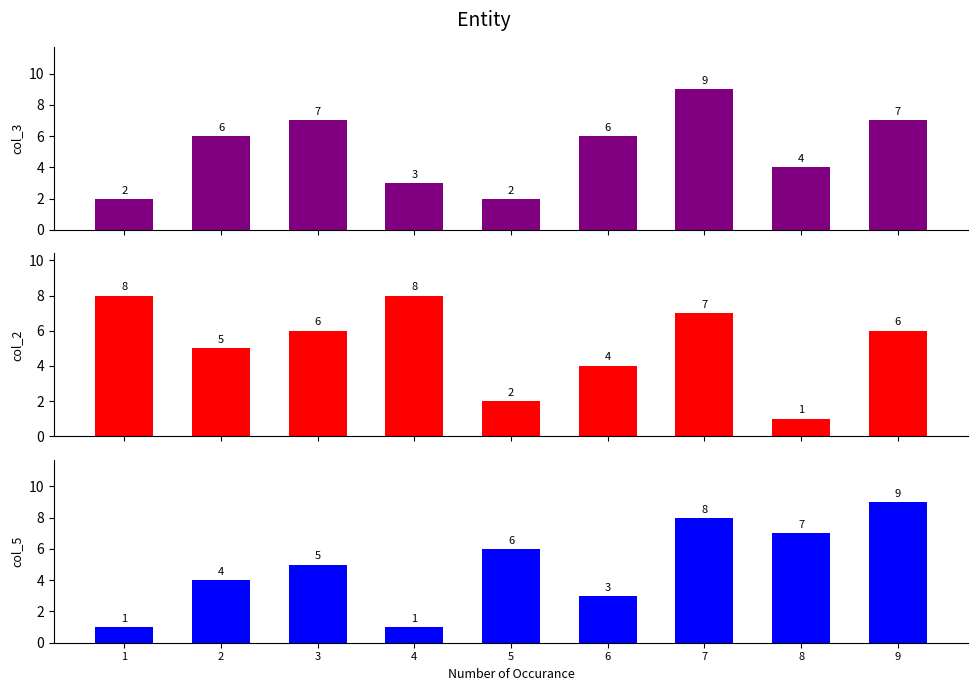

Reading right to left, what are all the values shown in this chart?

col_3: 9=7	8=4	7=9	6=6	5=2	4=3	3=7	2=6	1=2
col_2: 9=6	8=1	7=7	6=4	5=2	4=8	3=6	2=5	1=8
col_5: 9=9	8=7	7=8	6=3	5=6	4=1	3=5	2=4	1=1